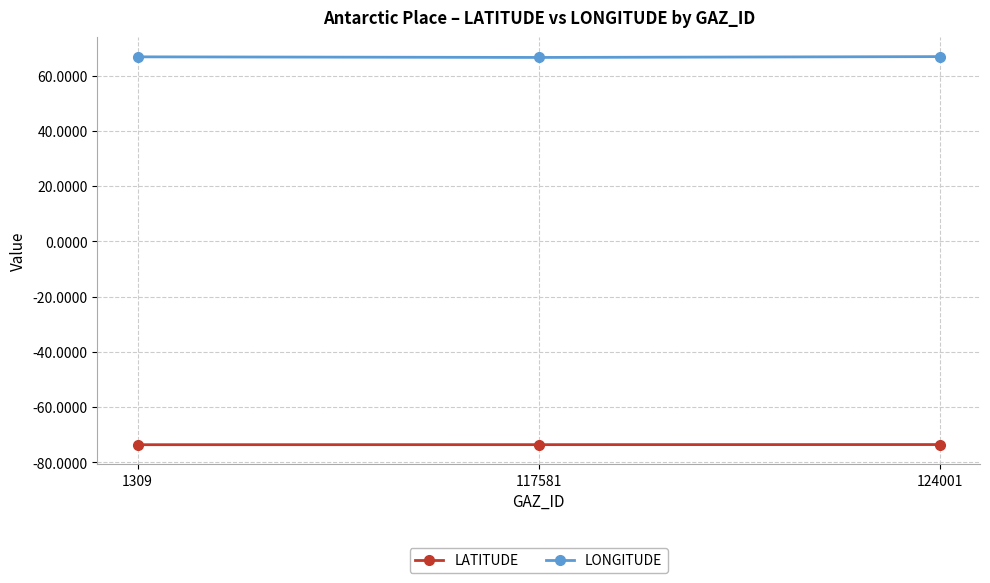

Which series has the largest total across all categories?

LONGITUDE